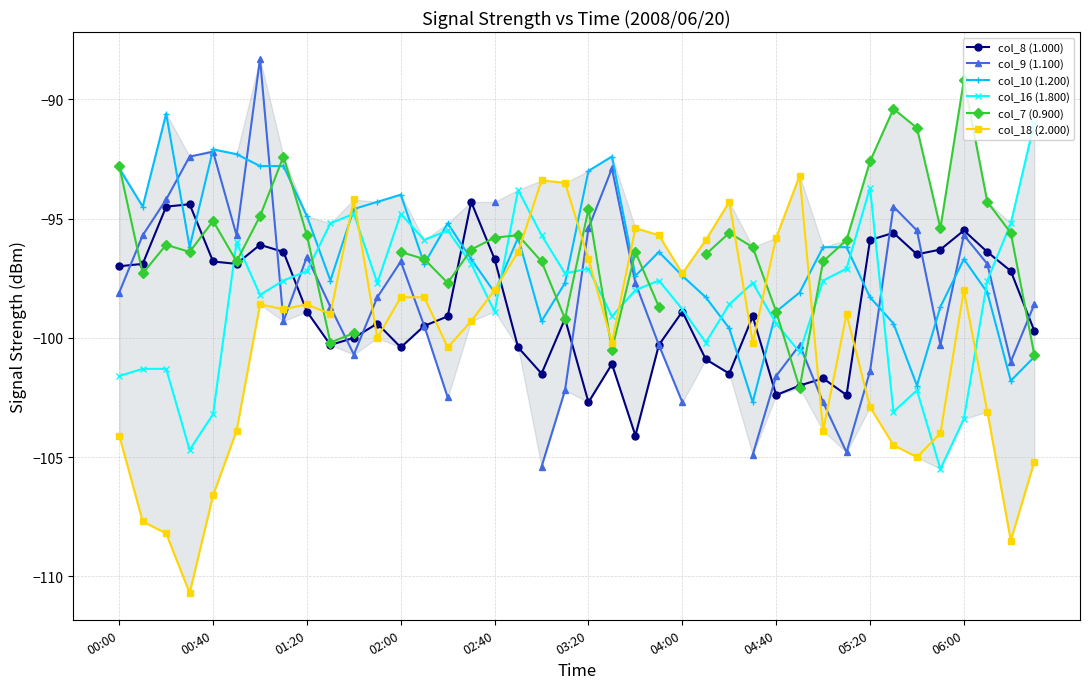

The value of col_18 (2.000) at 02:00 is -23.8. True or false?

False